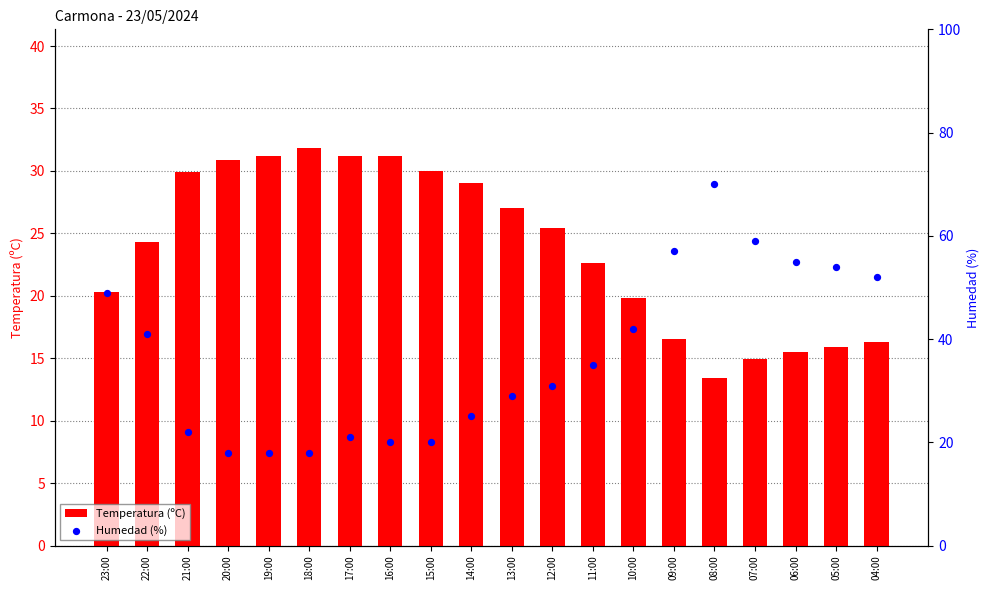

Which series has the largest total across all categories?

Humedad (%)